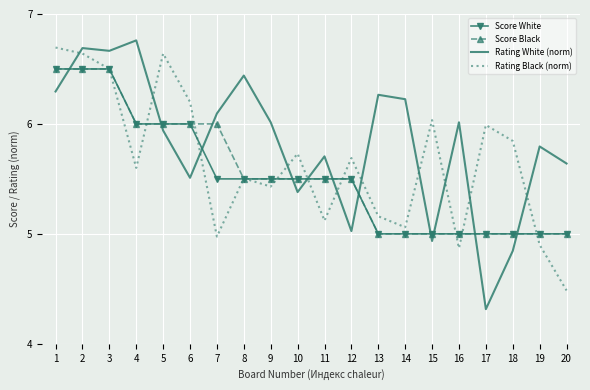

The Score White series shows 5.5 at 10. True or false?

True